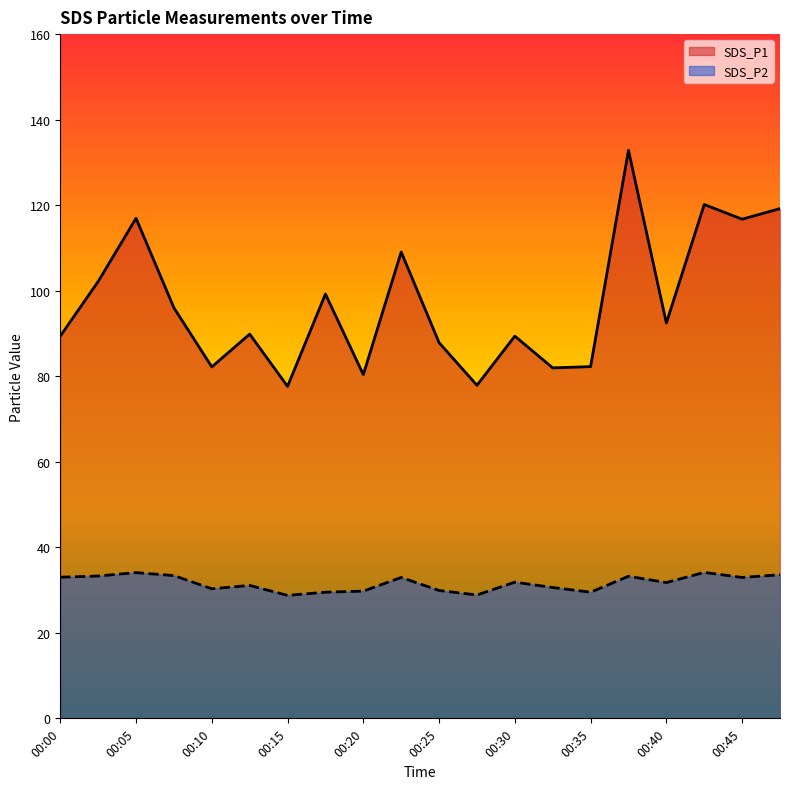

At which label is SDS_P2 closest to 31?

00:13